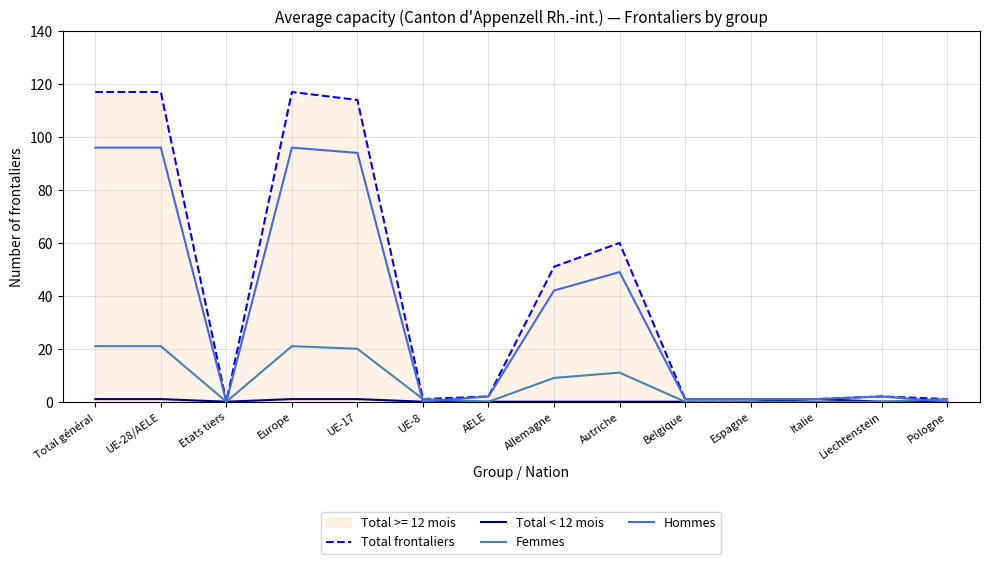

Does the chart display data point markers on the line(s)?

No